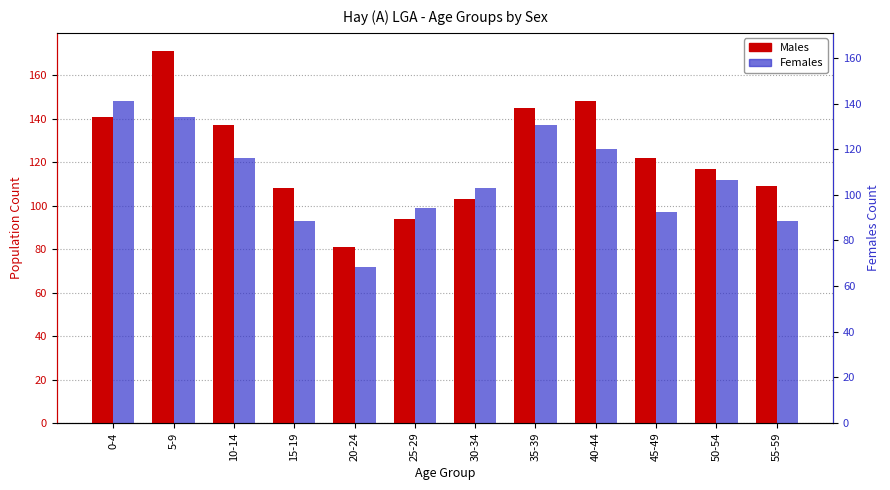

Which series has the widest spread of values?

Males